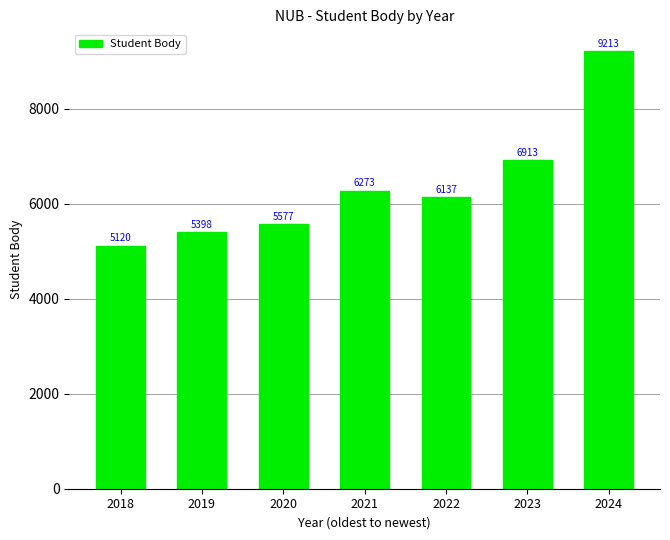

How many distinct data groups are displayed?

1